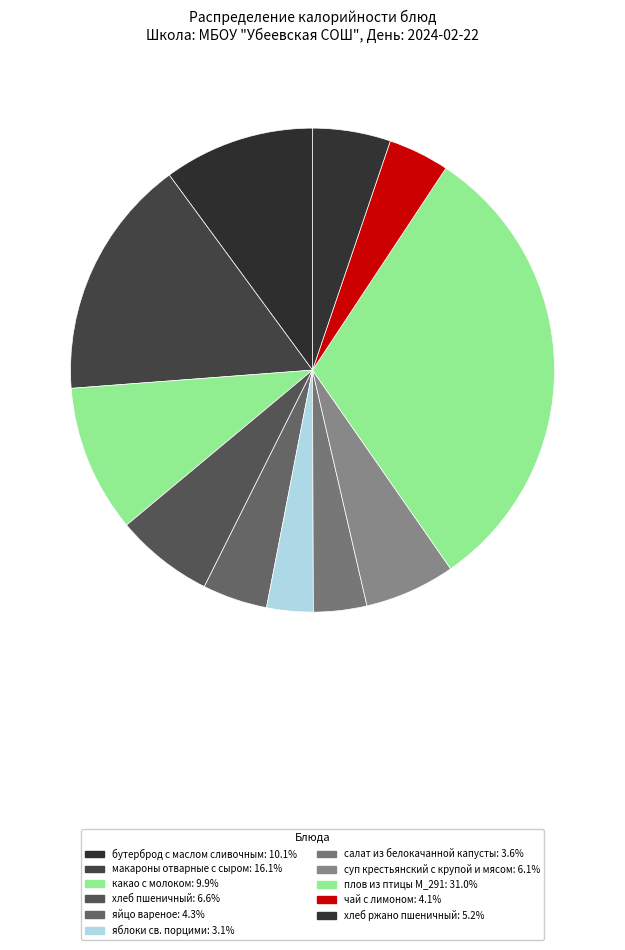

How many segments does this pie chart have?

11